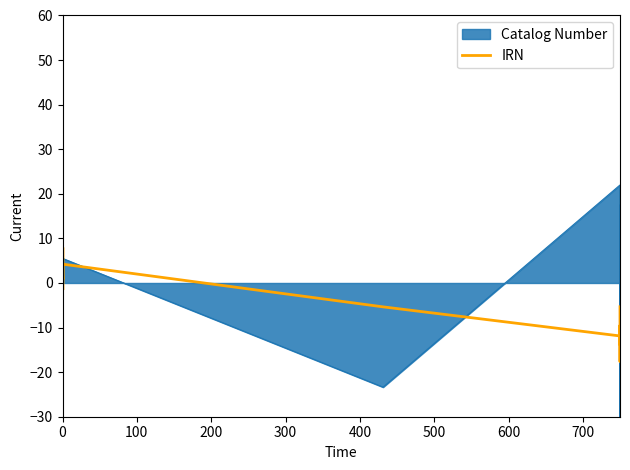

What is the average value?

-0.4